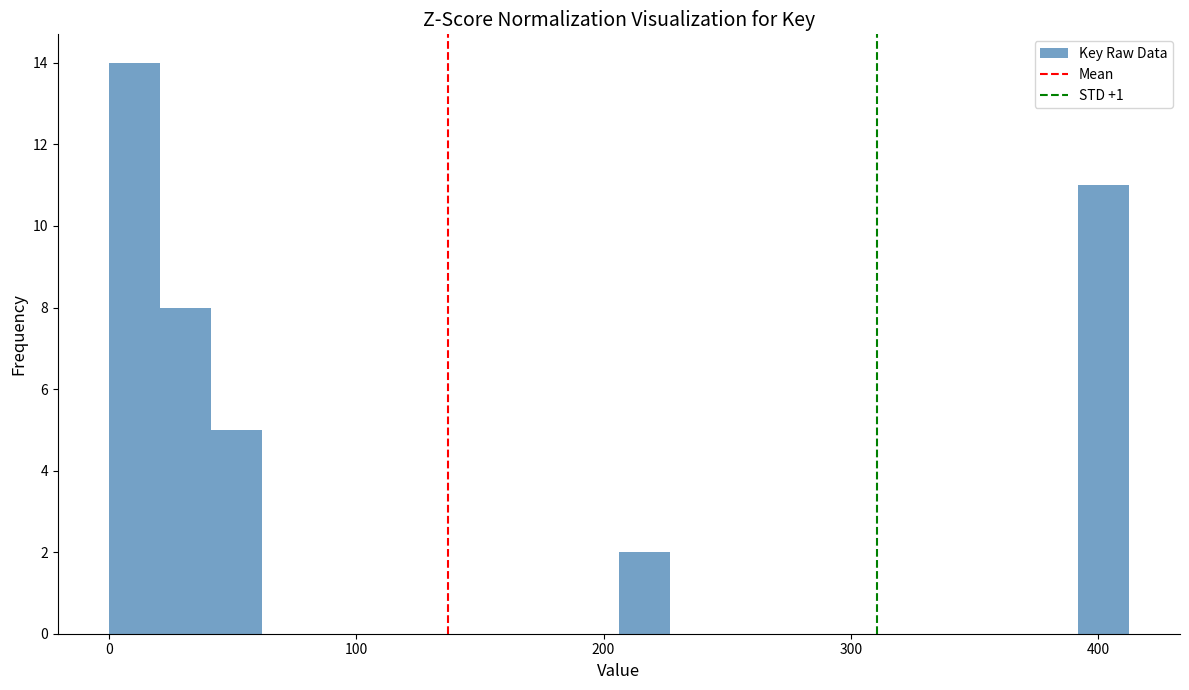

Read against the x-axis, roughly where is the centre of the tallest bar?

10